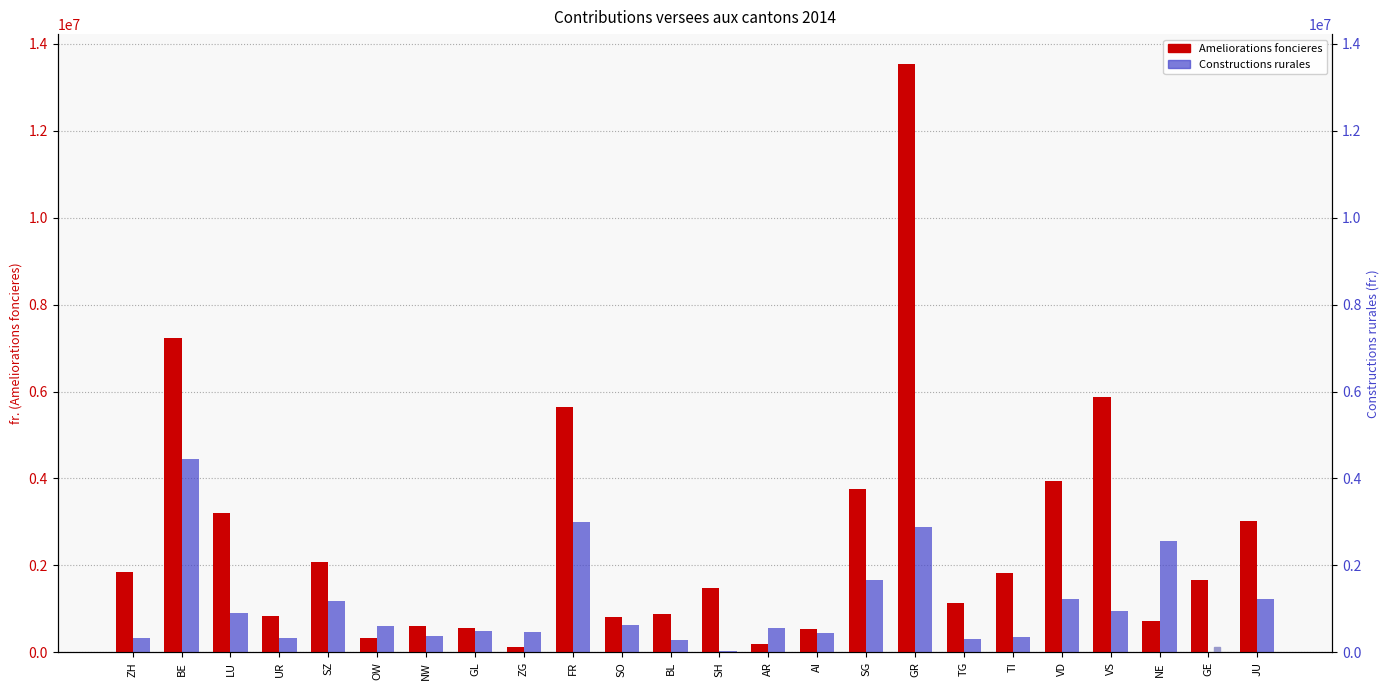

The value of Constructions rurales at SH is 39900. True or false?

True